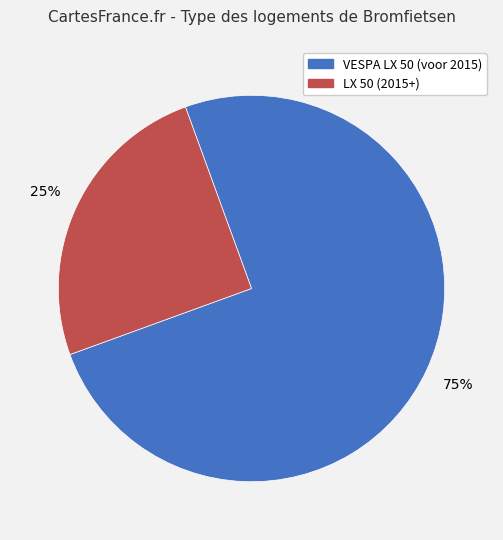

Is there any slice that represents more than half of the pie?

Yes